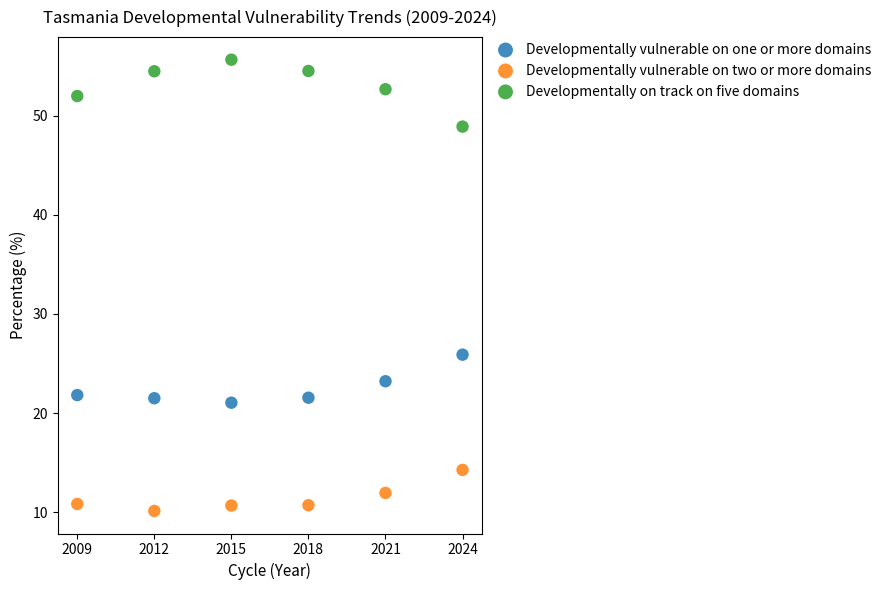

Across all data points, what is the range of Y values (max minus min)?

45.5